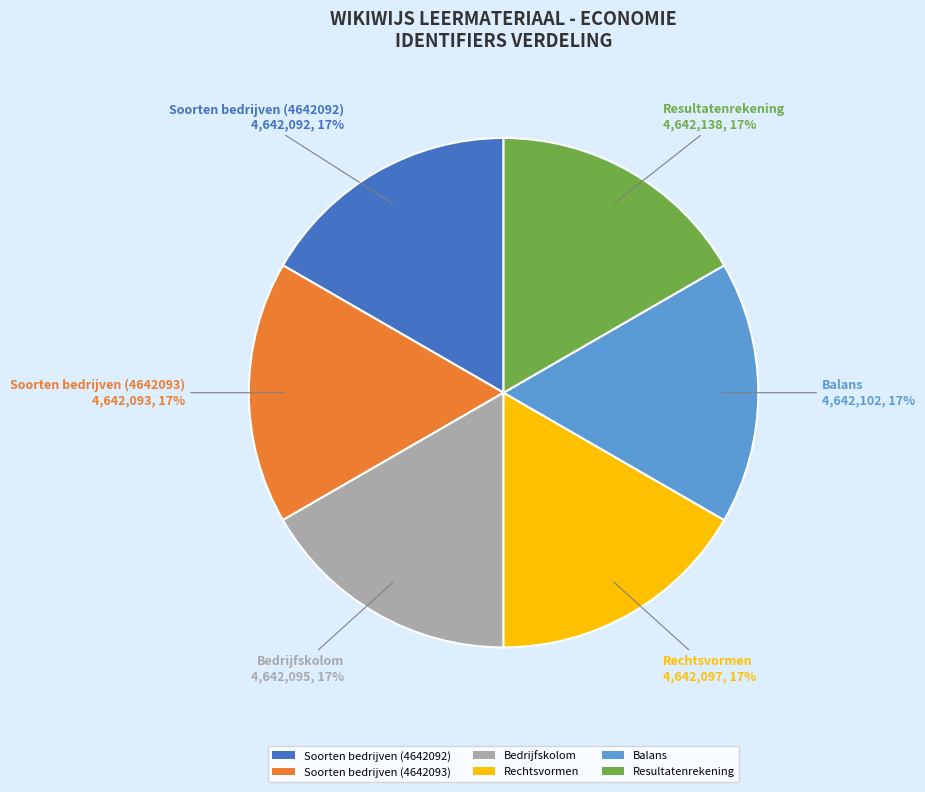

To the nearest percent, what is the average slice percentage?

17%